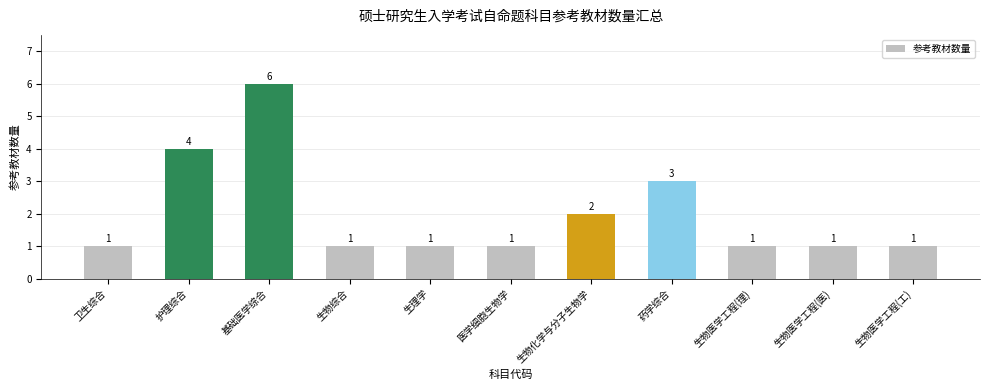

Where is the data nearest to the value 3?

药学综合